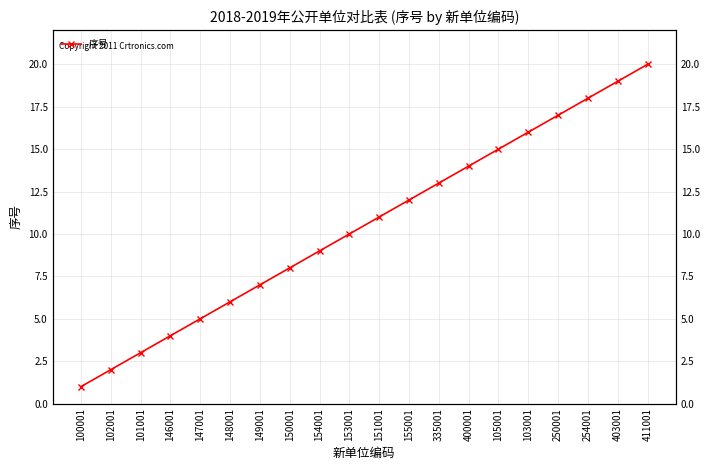

Count the number of categories in the chart.

20